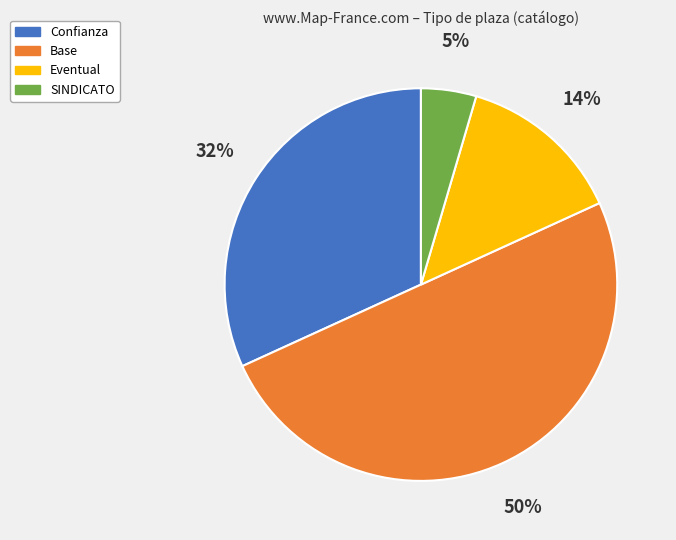

To the nearest percent, what is the difference between the Base and Eventual slice percentages?

36%